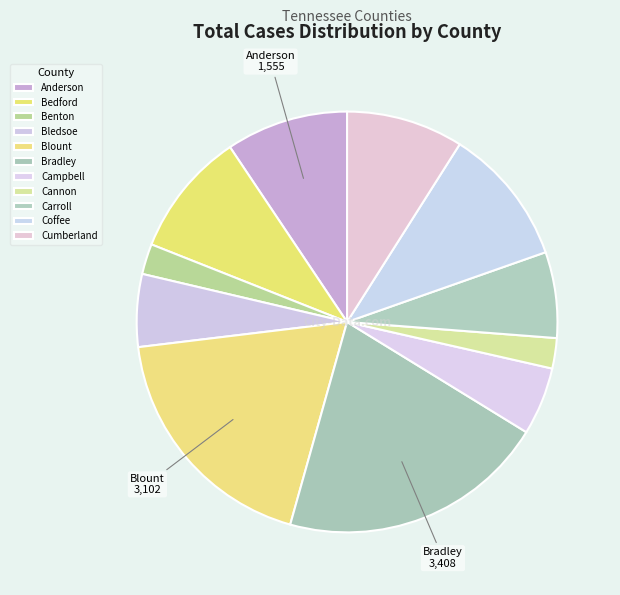

To the nearest percent, what portion does Blount represent?

19%